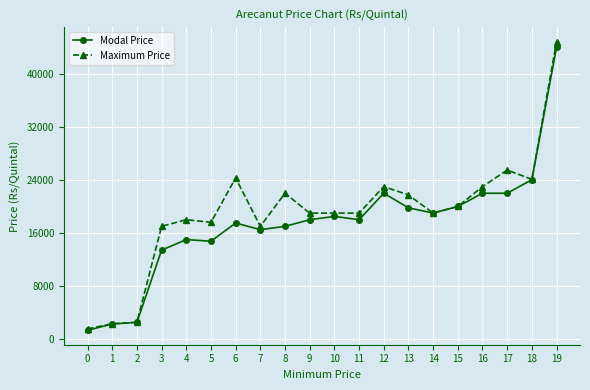

At which category is the sum across all series the highest?

19